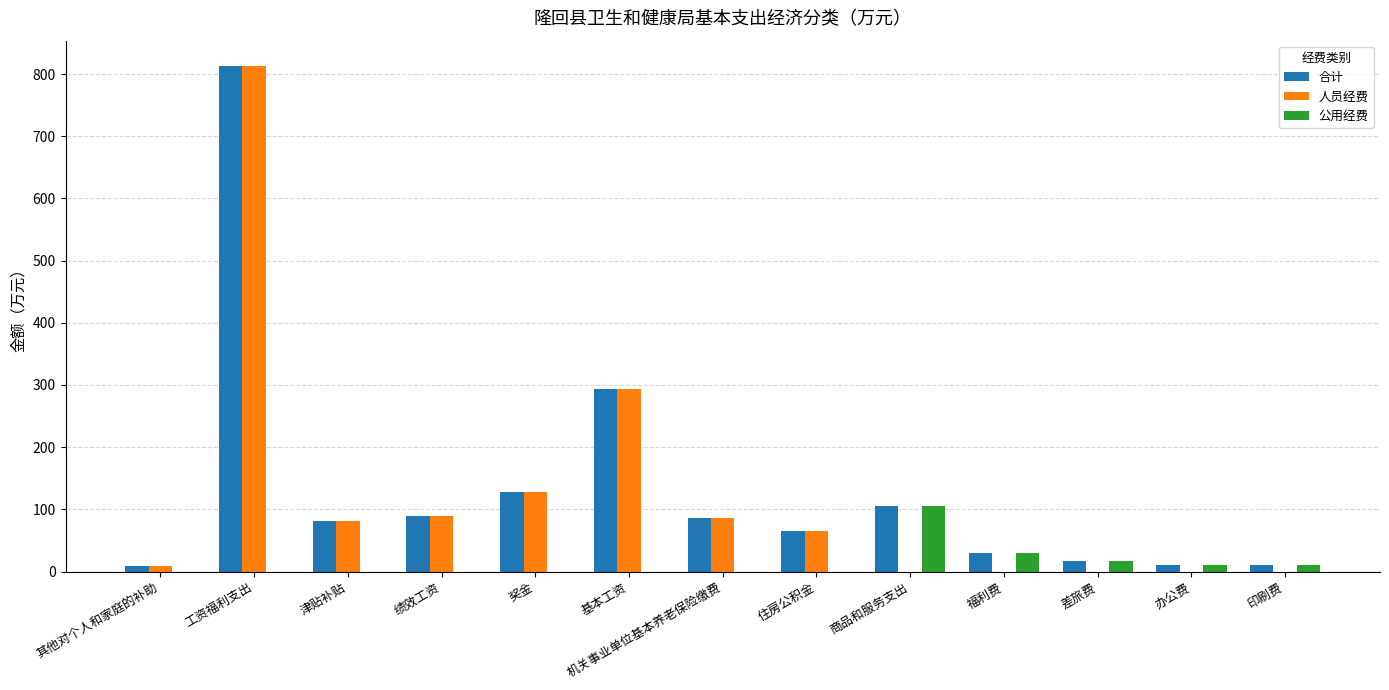

What is the greatest value displayed?

813.2